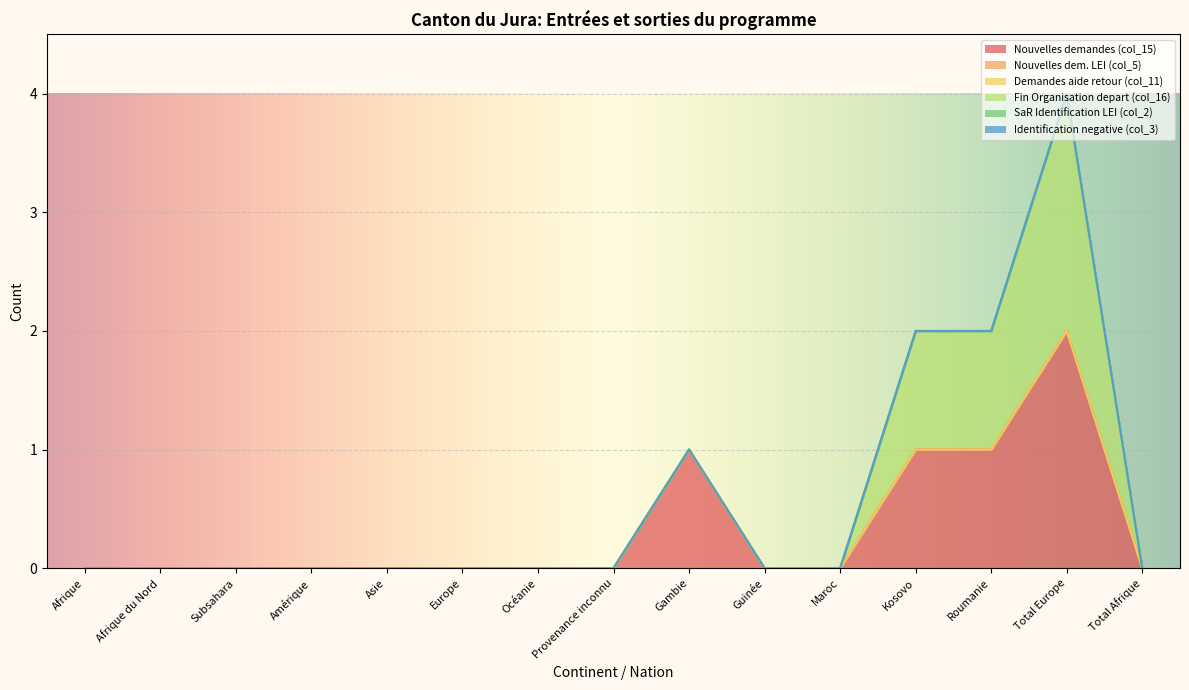

True or false: Identification negative (col_3) and Demandes aide retour (col_11) intersect in this chart.

False